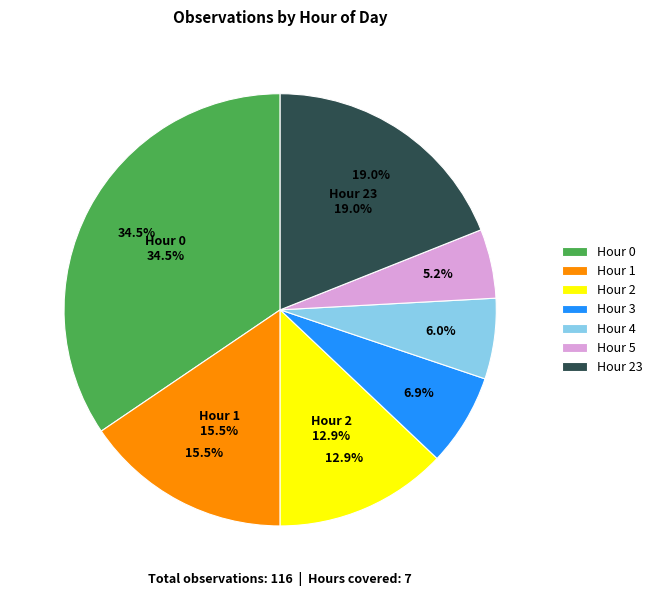

Is there any slice that represents more than half of the pie?

No